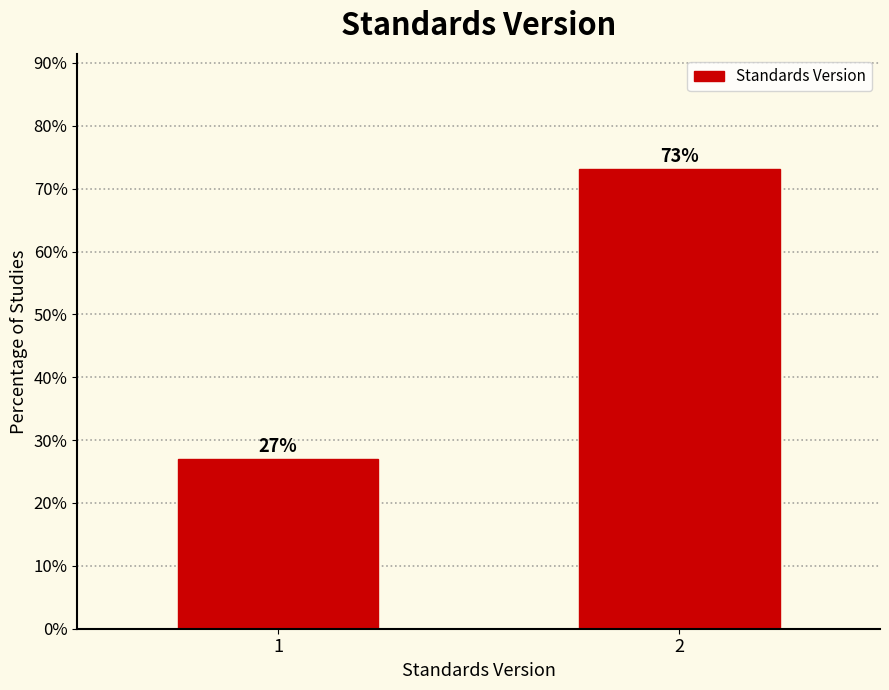

What is the sum of all values?

100.0